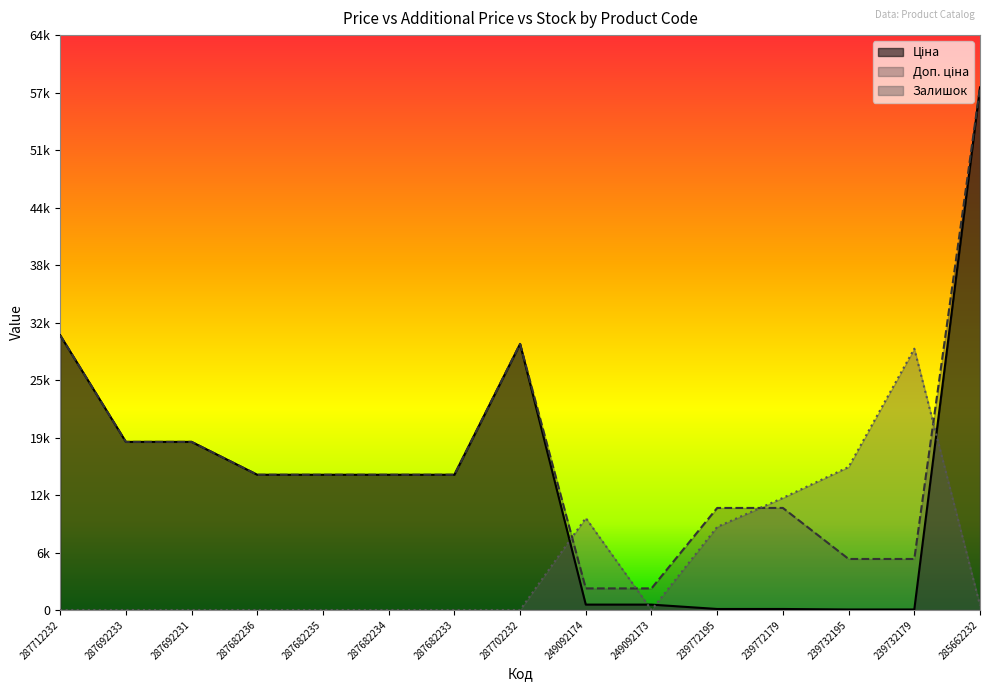

How many data points in Доп. ціна are less than 15120?

6